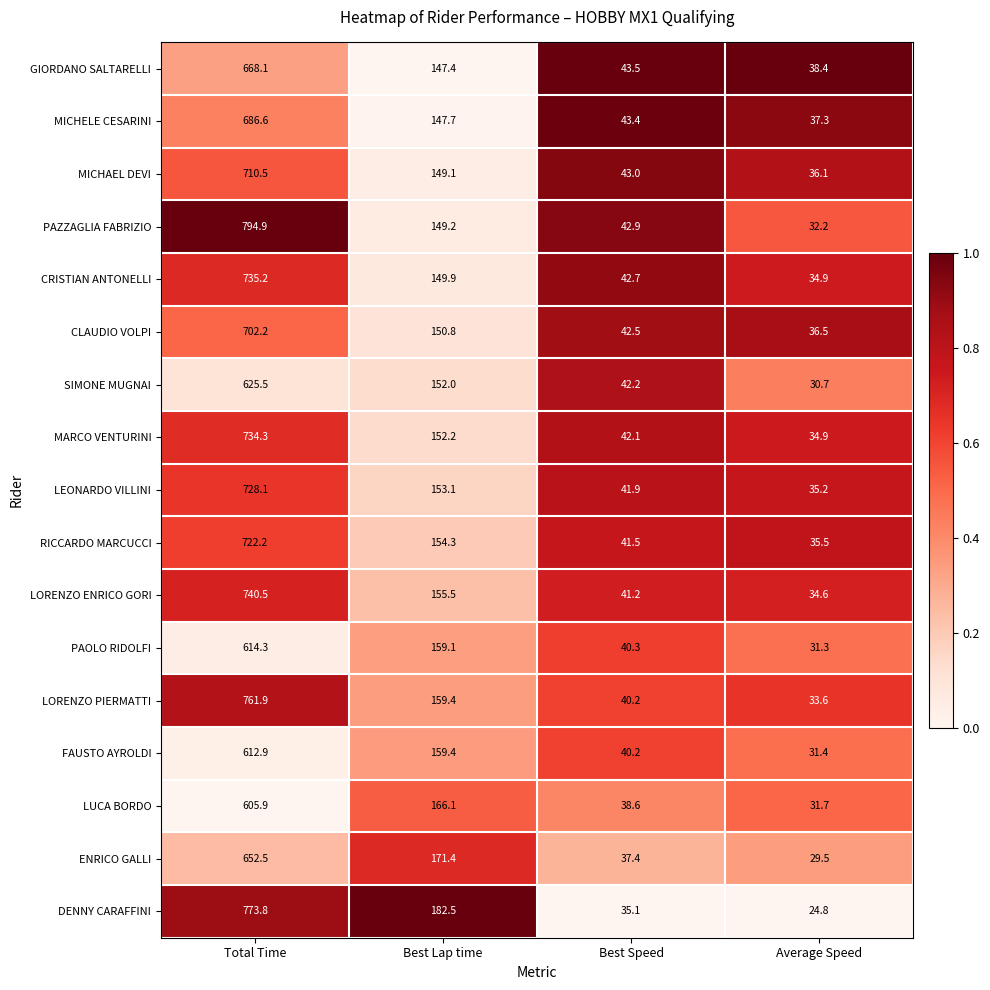

Rank the series by their maximum value, from highest to lowest.

PAZZAGLIA FABRIZIO, DENNY CARAFFINI, LORENZO PIERMATTI, LORENZO ENRICO GORI, CRISTIAN ANTONELLI, MARCO VENTURINI, LEONARDO VILLINI, RICCARDO MARCUCCI, MICHAEL DEVI, CLAUDIO VOLPI, MICHELE CESARINI, GIORDANO SALTARELLI, ENRICO GALLI, SIMONE MUGNAI, PAOLO RIDOLFI, FAUSTO AYROLDI, LUCA BORDO